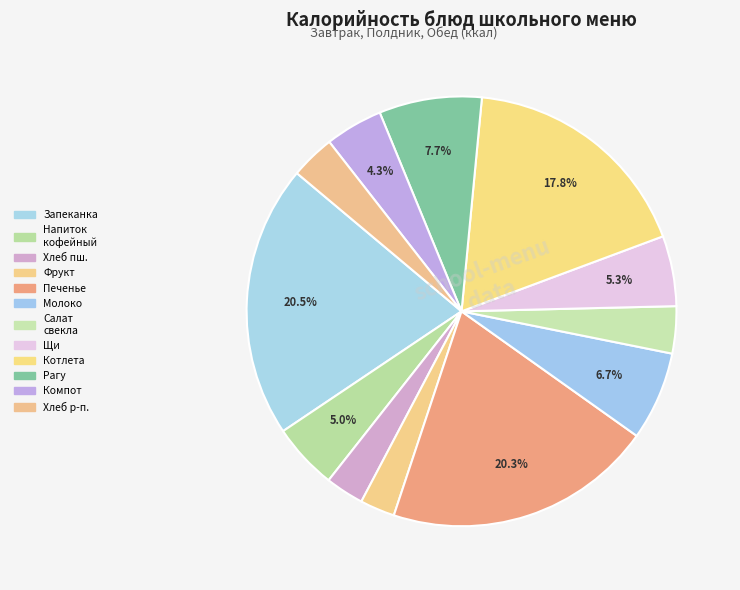

How many segments does this pie chart have?

12